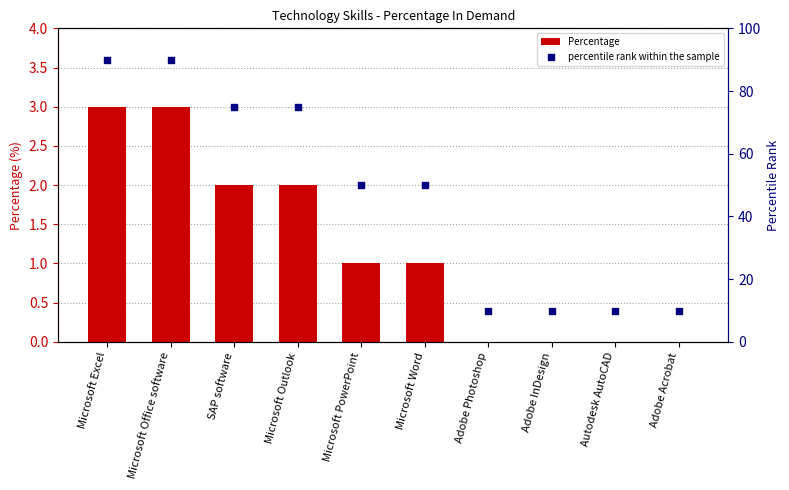

Which series contains the lowest Y value?

Percentage